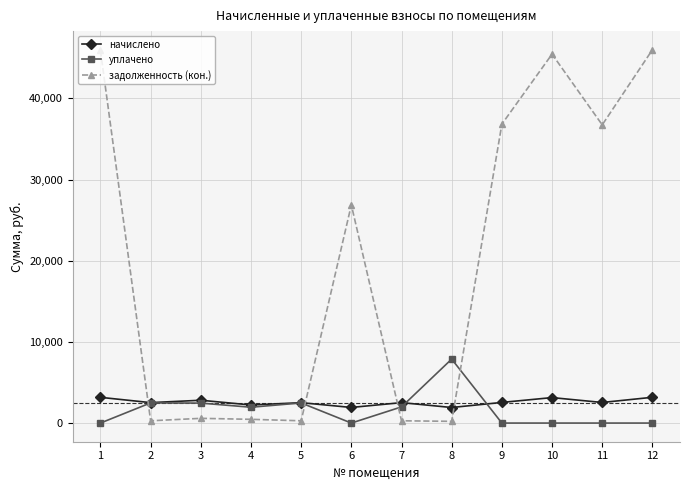

Rank the series by their maximum value, from highest to lowest.

задолженность (кон.), уплачено, начислено